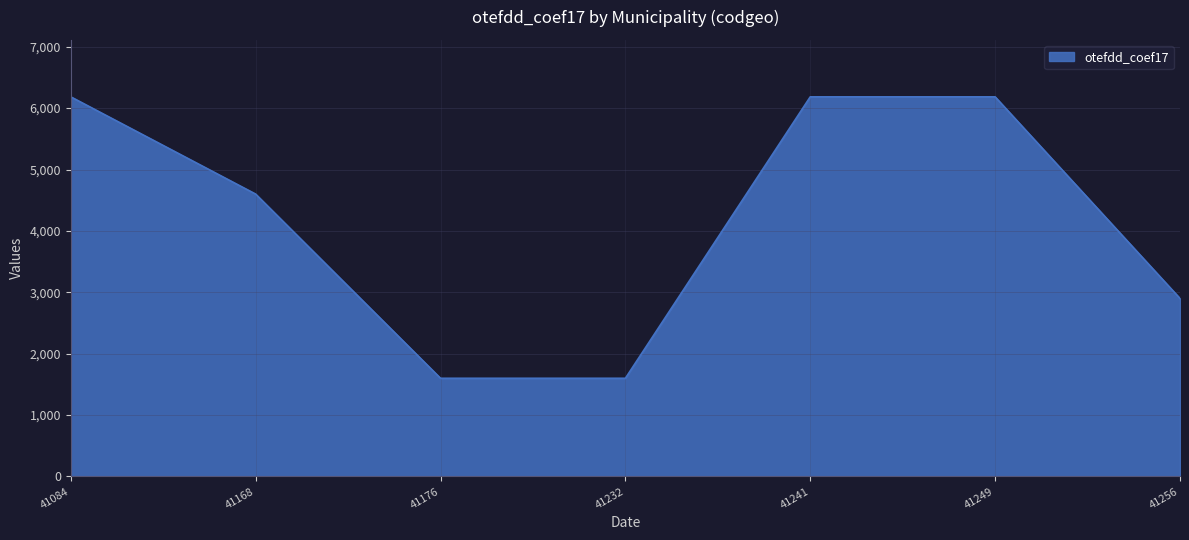

Is it true that the value at 41241 is 2262?

False